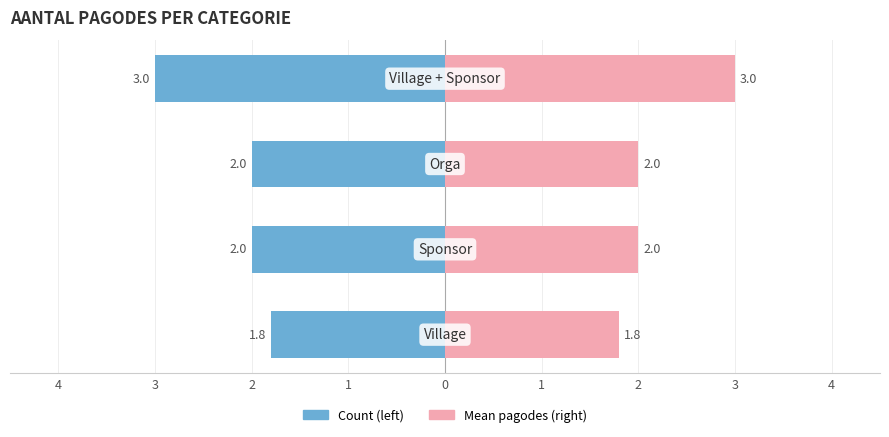

Count the number of categories in the chart.

4